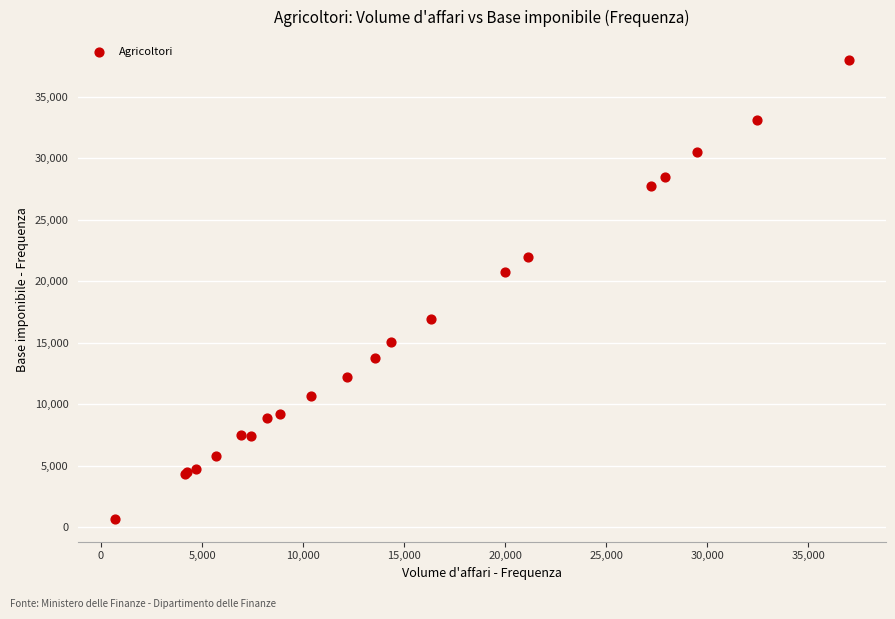

What Y value in the scatter plot is closest to 19336?

20714